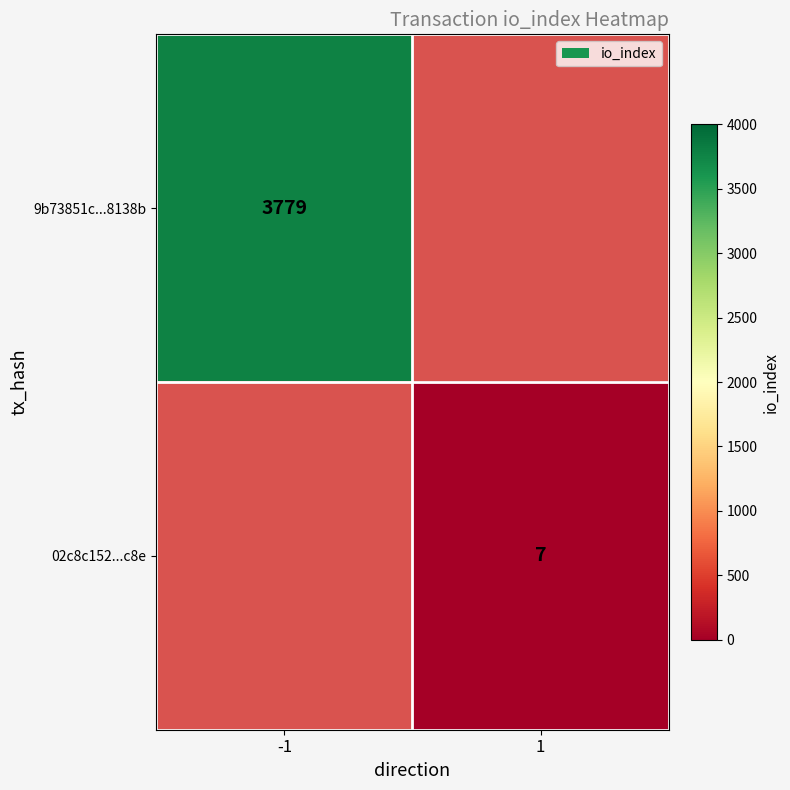

What is the minimum value shown in the chart?

7.0